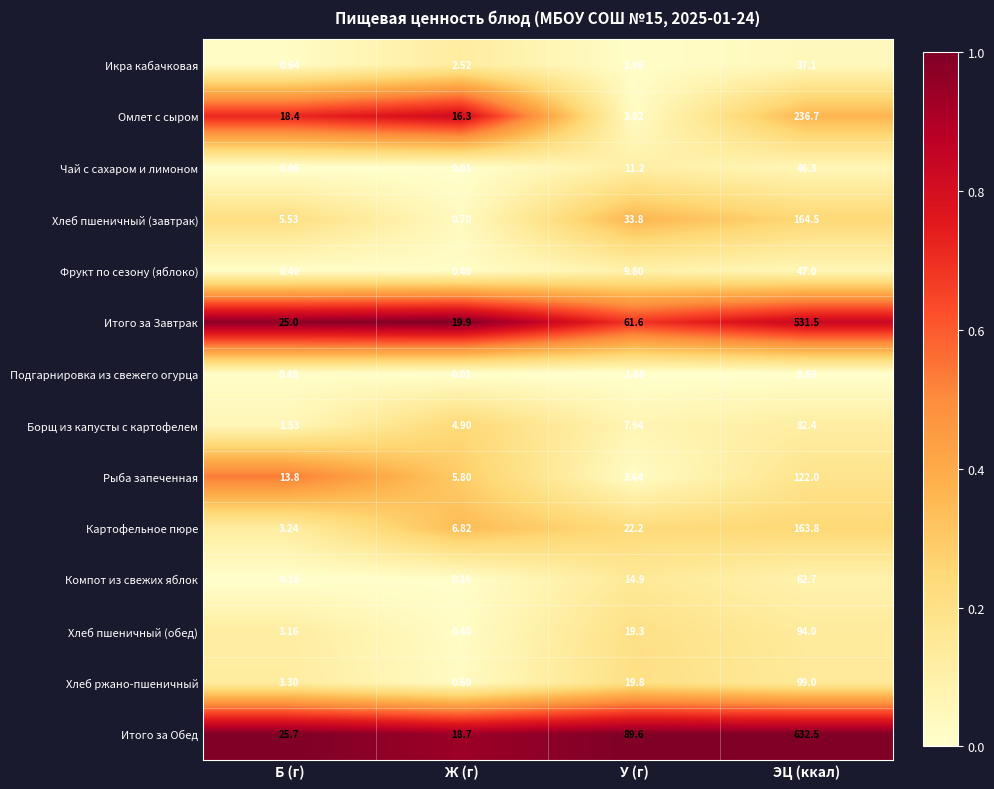

Rank the series by their maximum value, from lowest to highest.

Подгарнировка из свежего огурца, Икра кабачковая, Чай с сахаром и лимоном, Фрукт по сезону (яблоко), Компот из свежих яблок, Борщ из капусты с картофелем, Хлеб пшеничный (обед), Хлеб ржано-пшеничный, Рыба запеченная, Картофельное пюре, Хлеб пшеничный (завтрак), Омлет с сыром, Итого за Завтрак, Итого за Обед